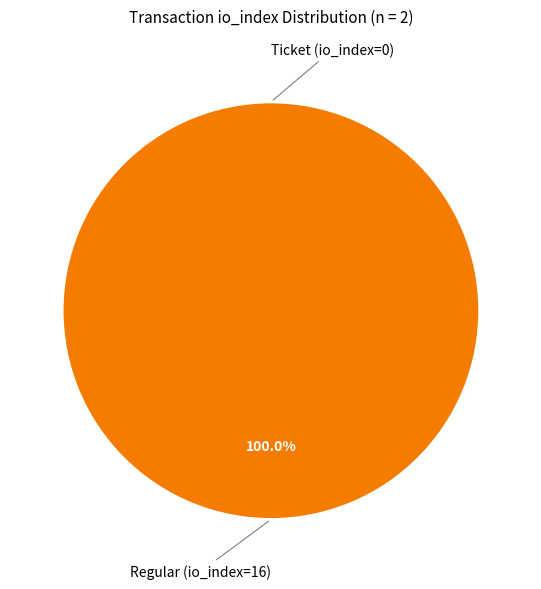

True or false: Regular (io_index=16) accounts for 100% of the total.

True